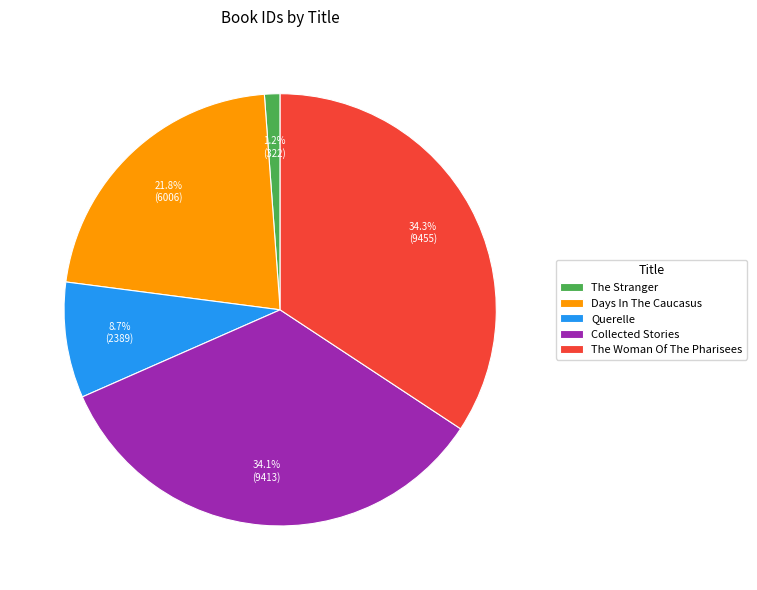

To the nearest percent, what is the average slice percentage?

20%